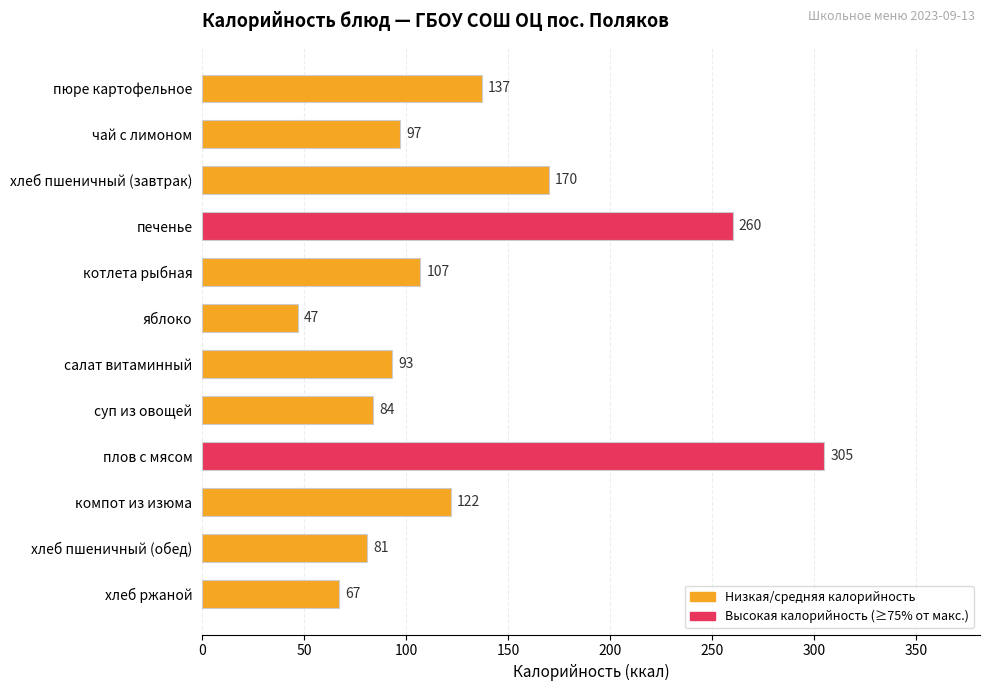

What is the difference between the maximum and minimum values?

258